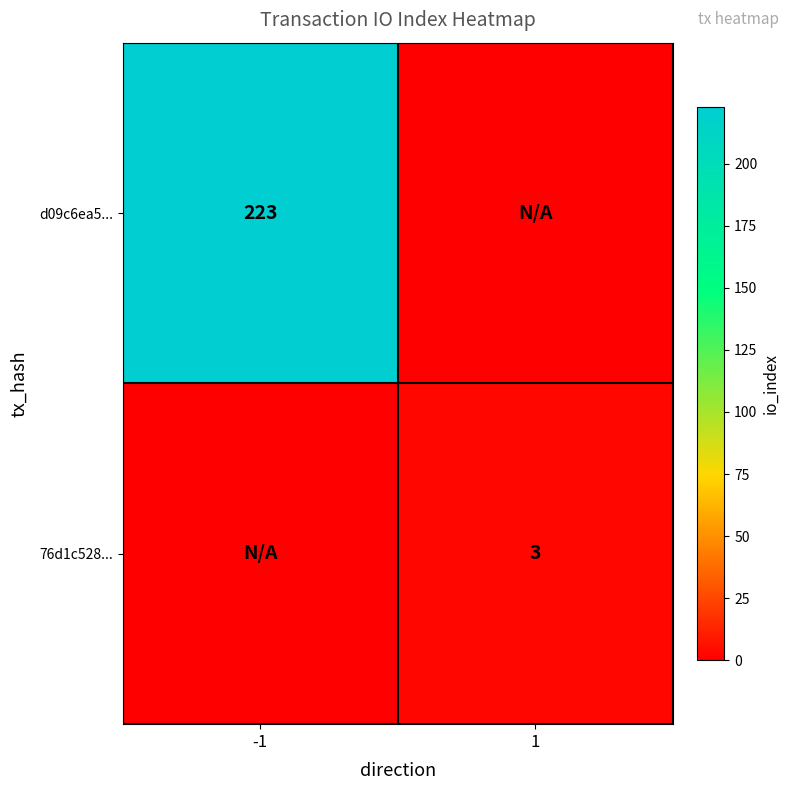

Between -1 and 1, which is larger?

-1